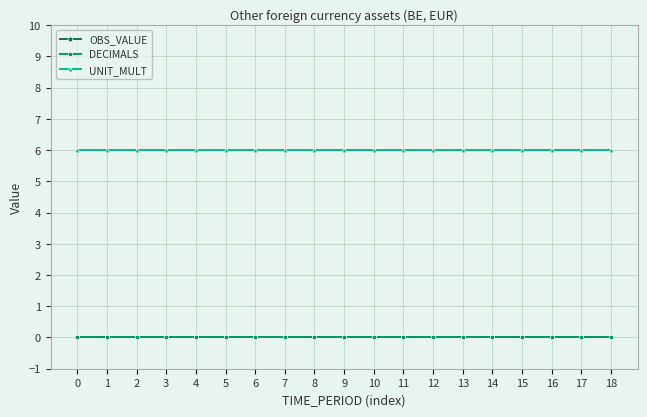

Between 13 and 18, which is larger?

13